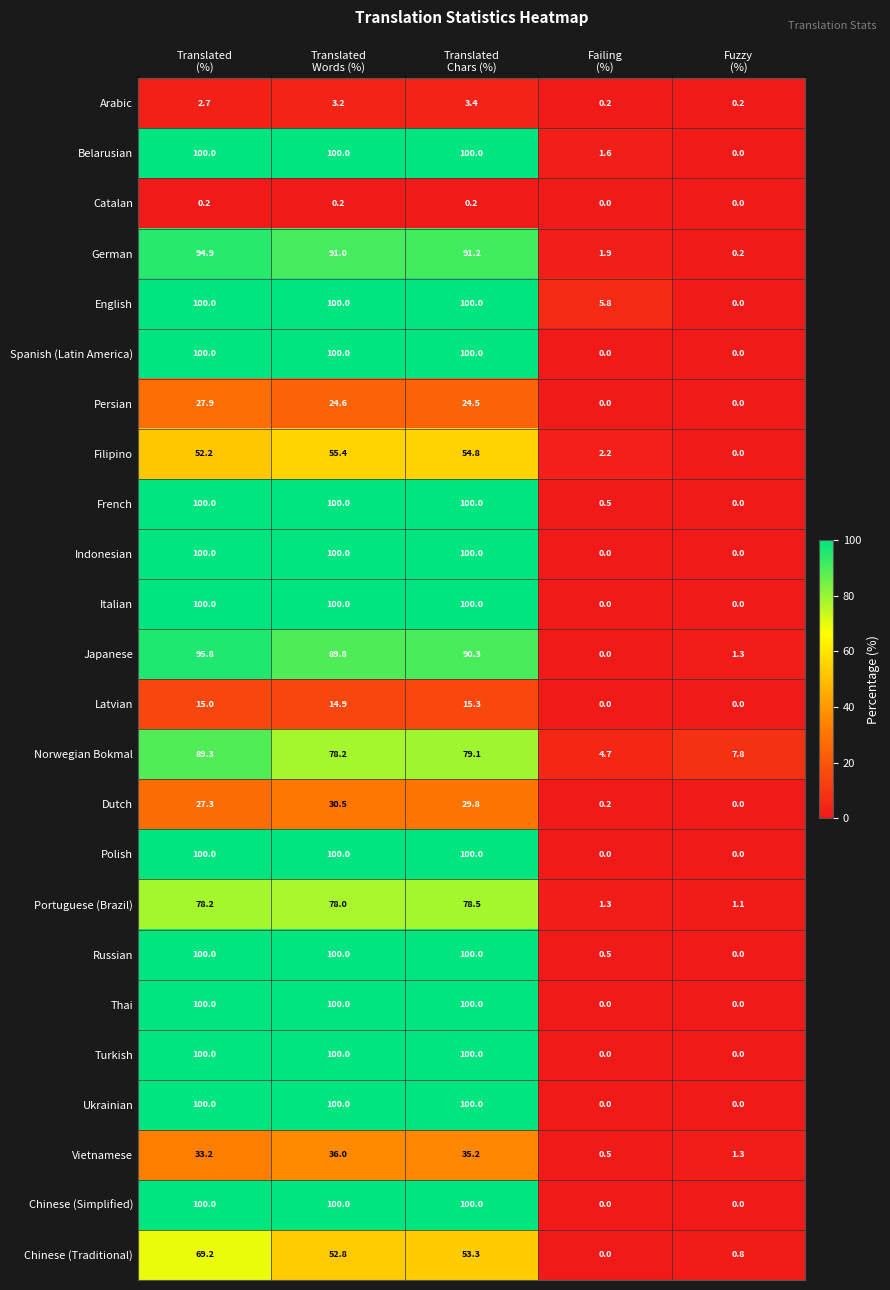

What is the difference between the second highest and second lowest values in the Russian series?

99.5